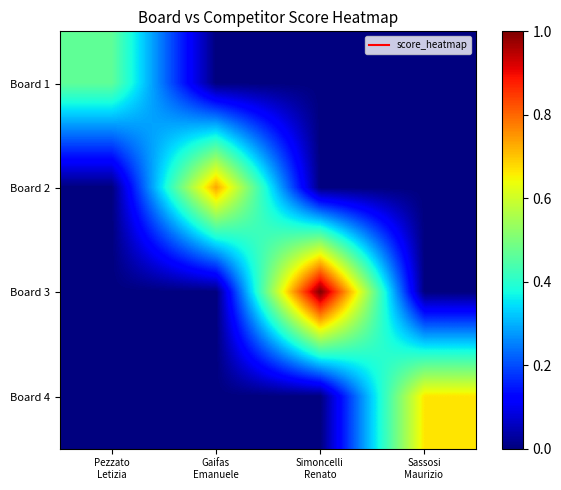

What is the difference between the highest and lowest values at Sassosi
Maurizio?

0.7